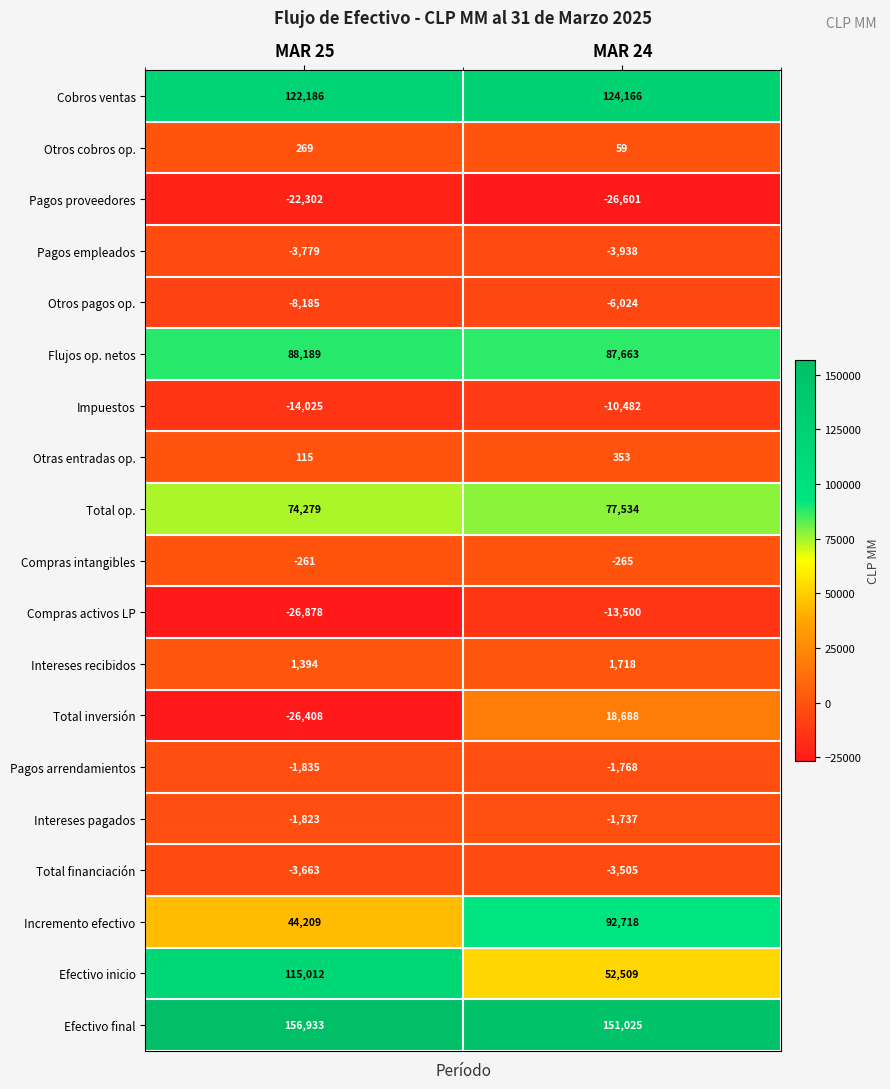

At how many categories does at least one series exceed 107834?

2